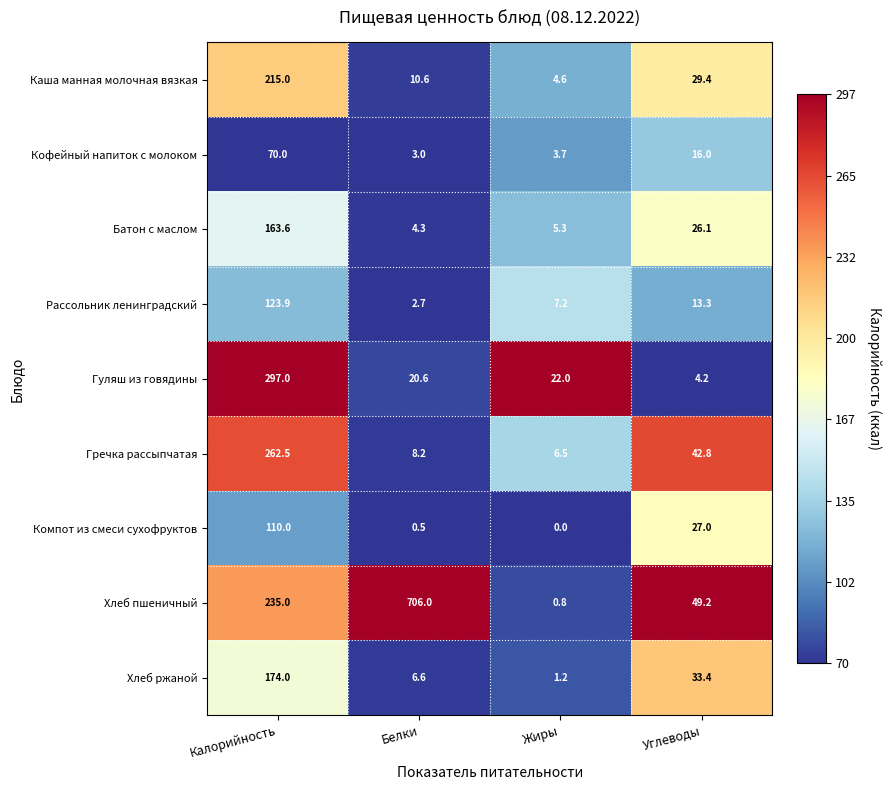

Which series has the largest total across all categories?

Хлеб пшеничный